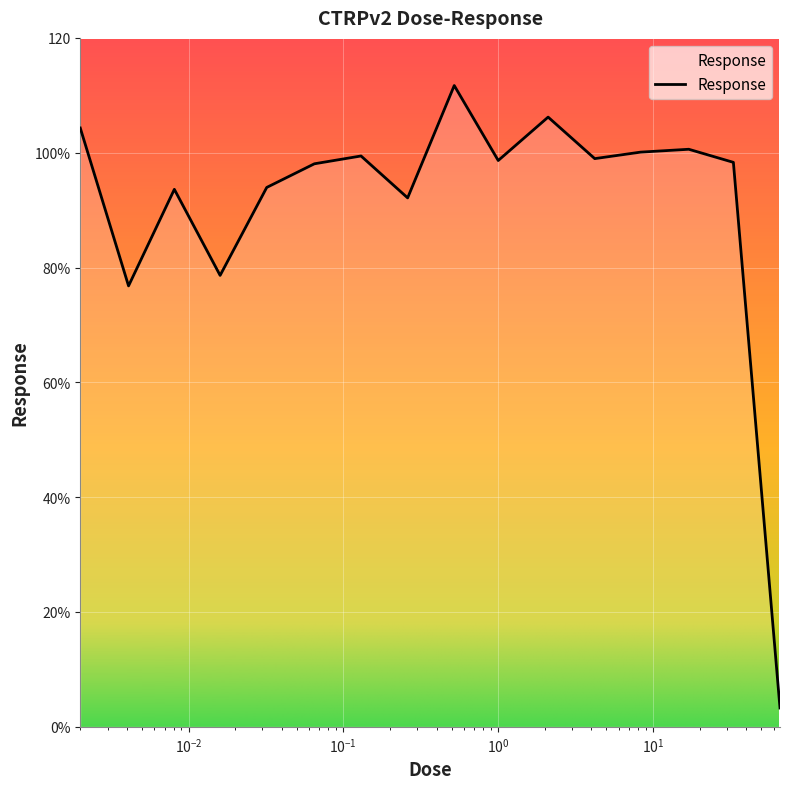

Reading left to right, what are all the values shown in this chart?

104.3	76.8	93.6	78.6	94.0	98.1	99.4	92.1	111.7	98.6	106.2	99.0	100.1	100.6	98.3	3.3